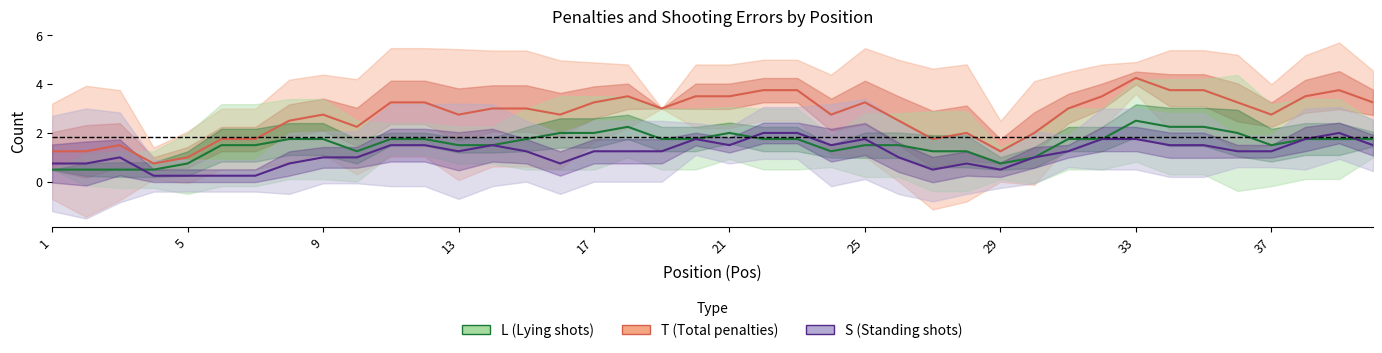

How many interior local valleys does the L (Lying) series have?

4